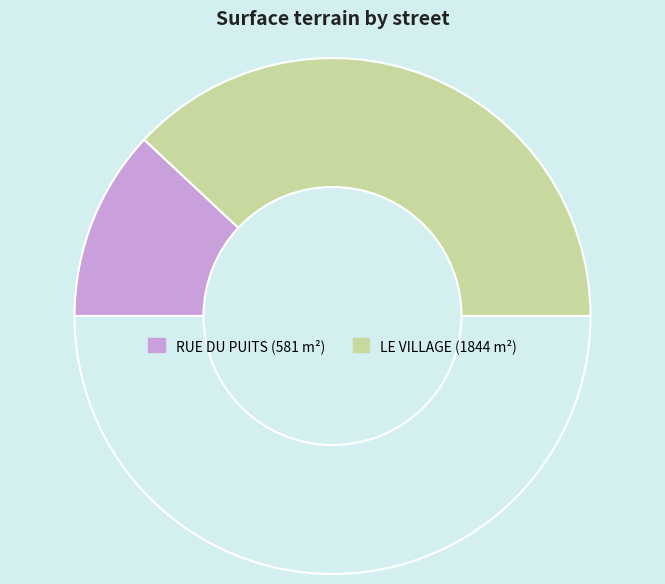

Which category has the smallest portion of the pie?

RUE DU PUITS